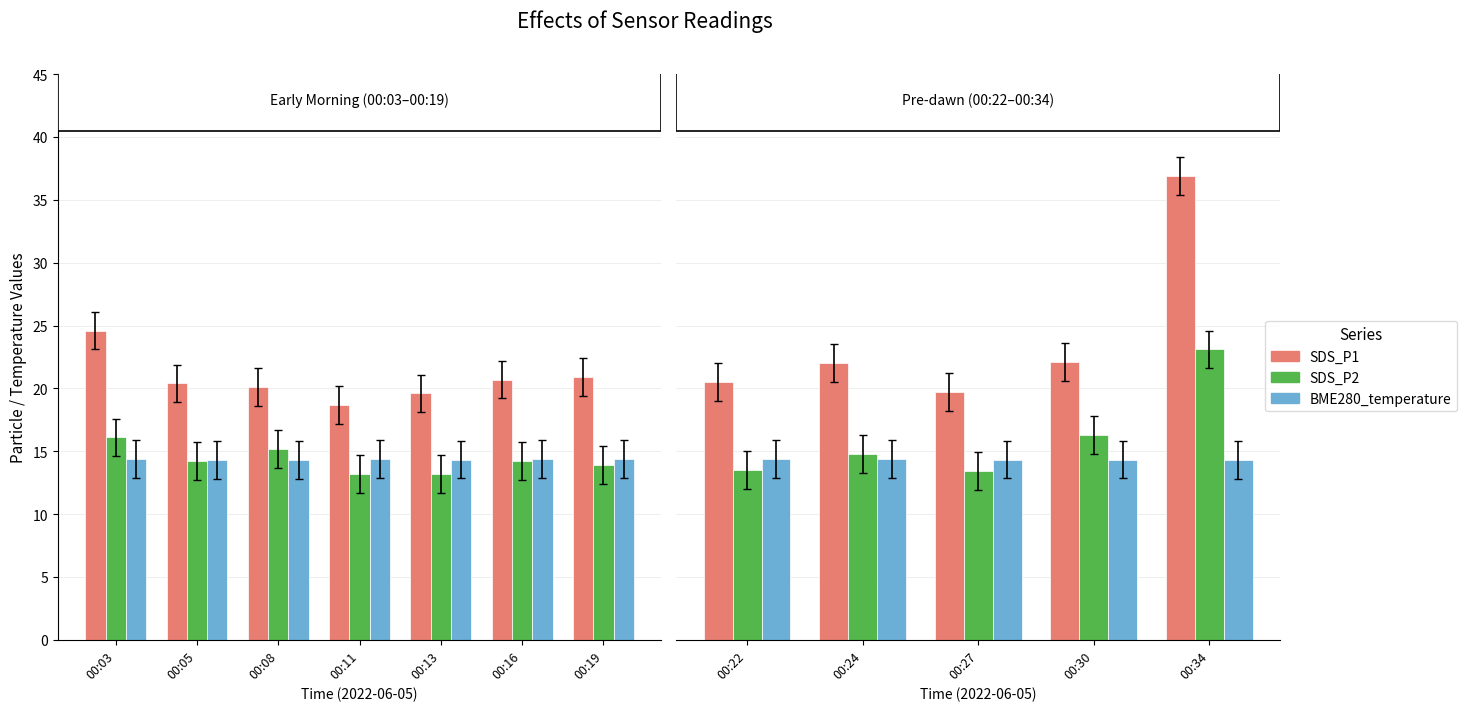

What is the highest value of the SDS_P1 series?

36.9